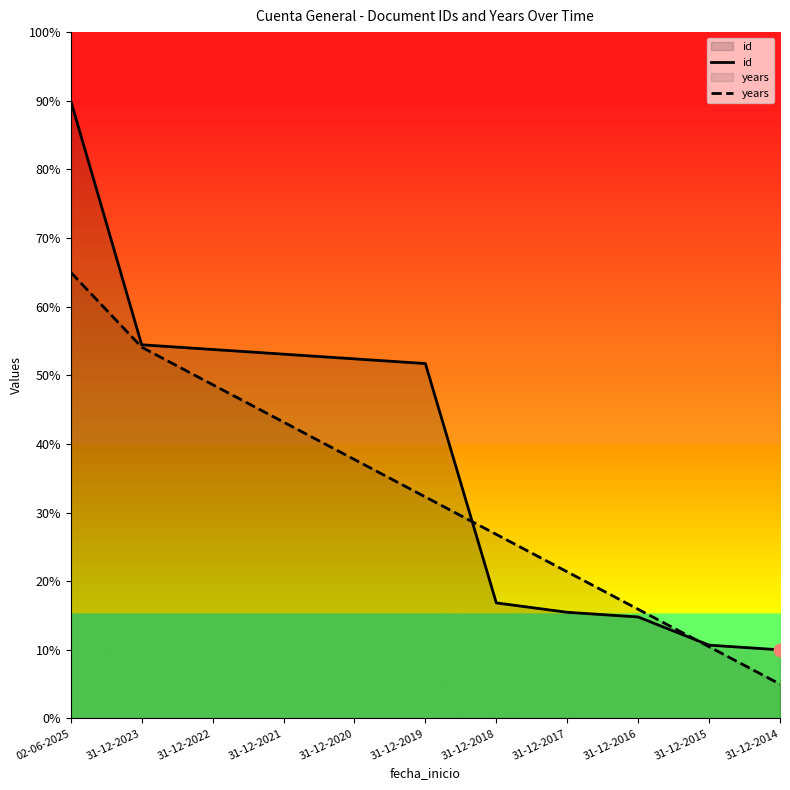

What are all the series names shown in the legend?

id, years